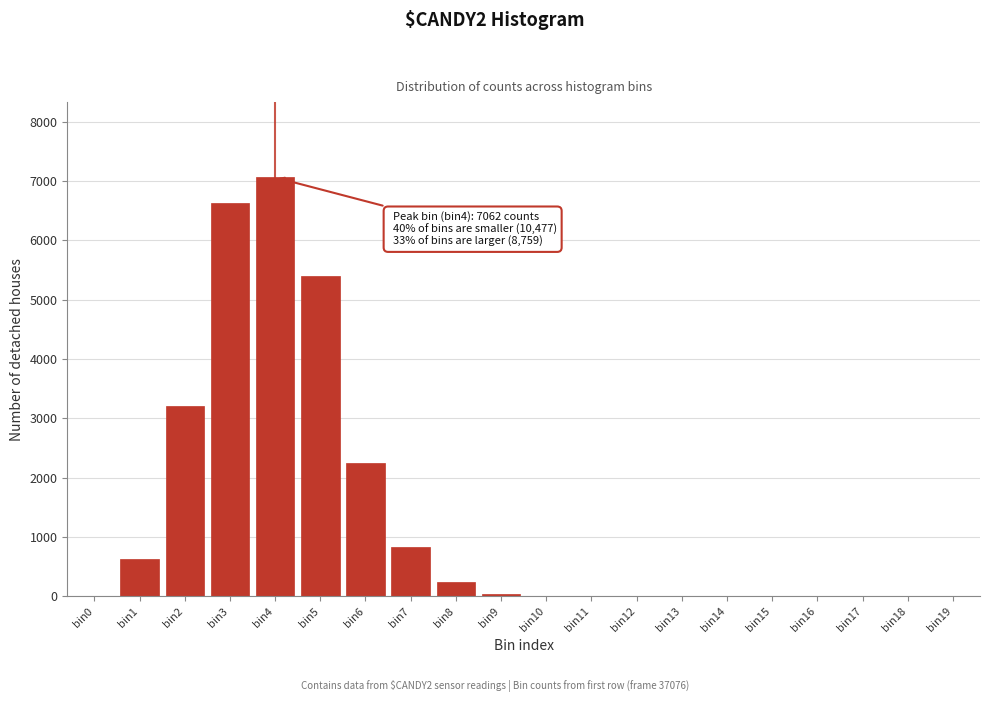

What is the sum of all values?

26298